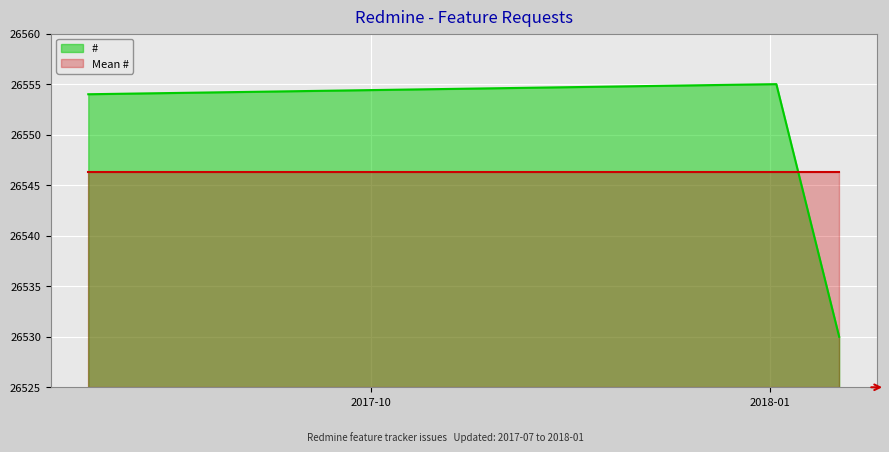

How many lines are shown in the chart?

2